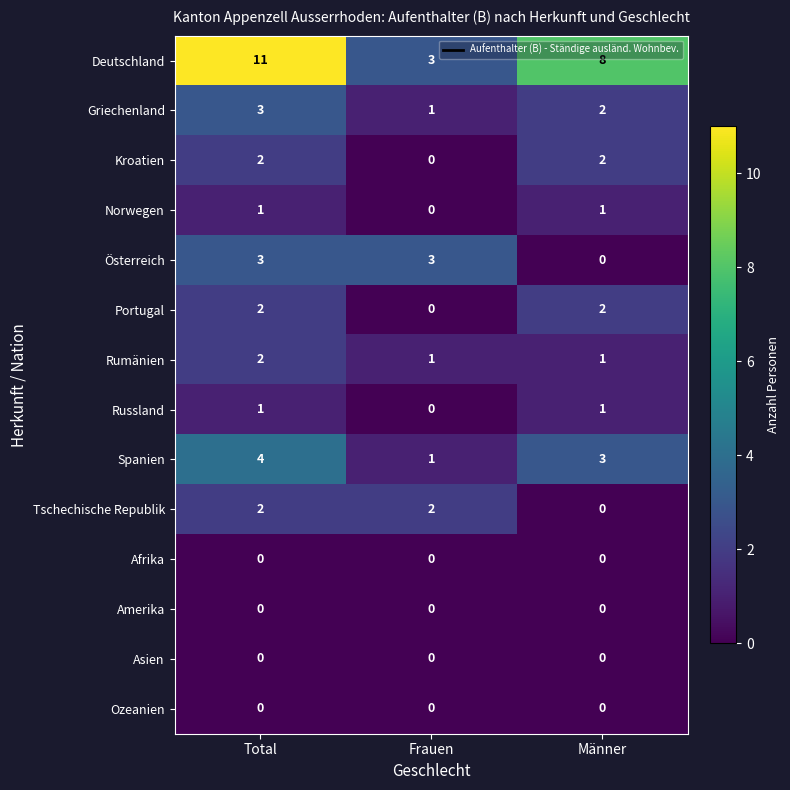

True or false: Österreich has a value of 3 at Total.

True